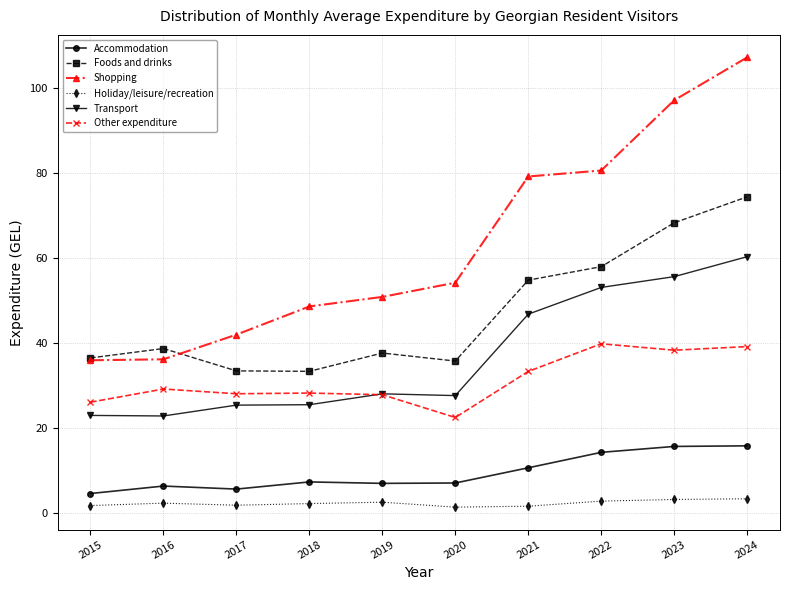

Where is Transport nearest to the value 41?

2021